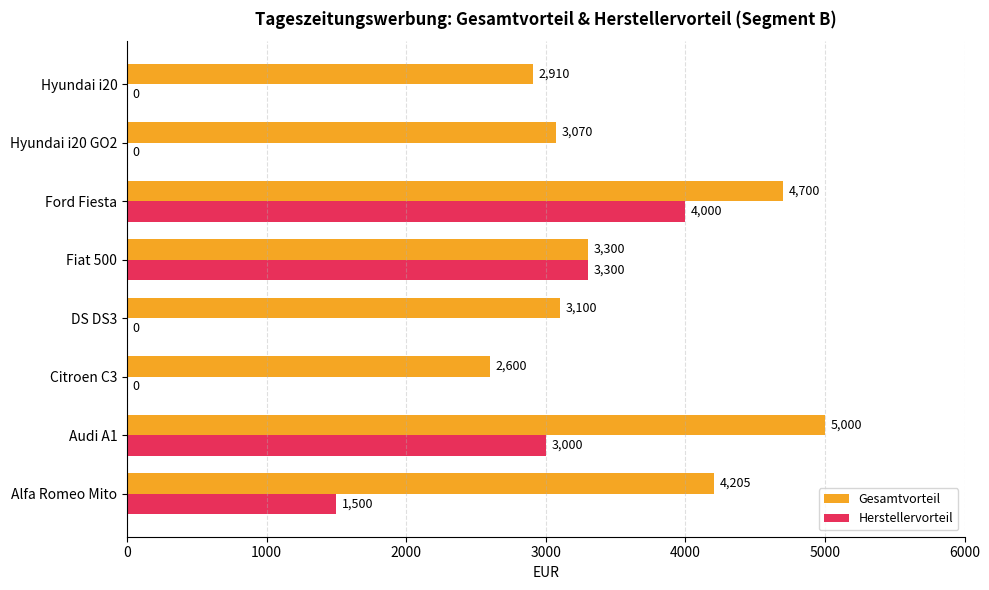

Count the number of categories in the chart.

8